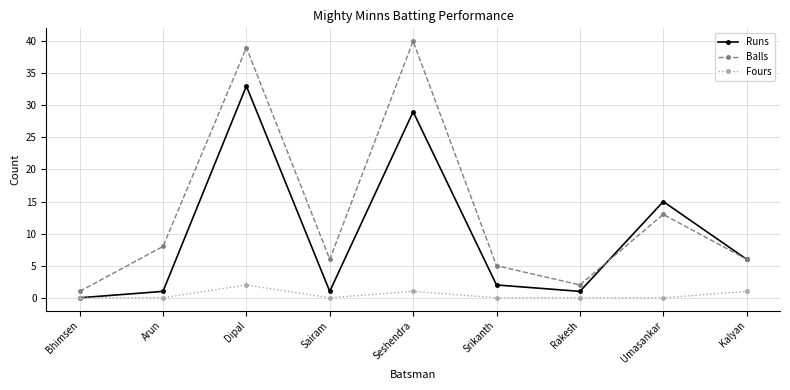

True or false: Balls has more than 1 points higher than both neighbors.

True